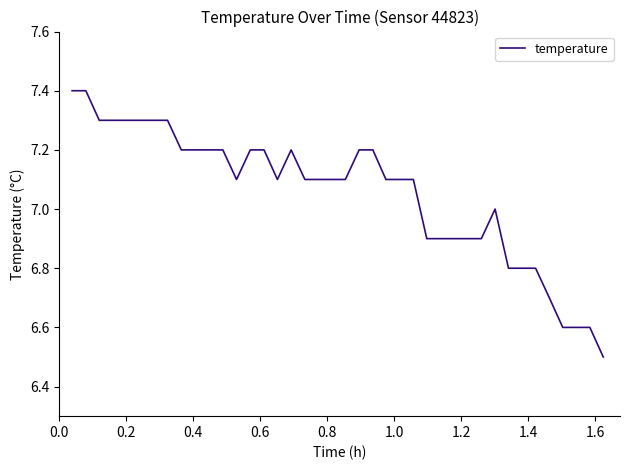

What is the difference between the maximum and minimum values?

0.9